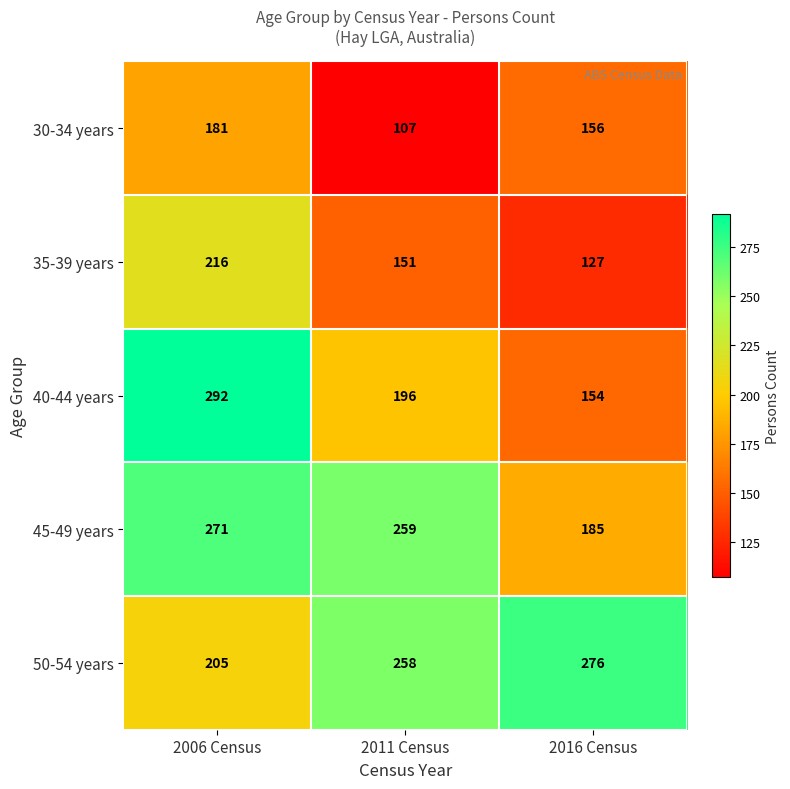

What is the maximum value shown in the chart?

292